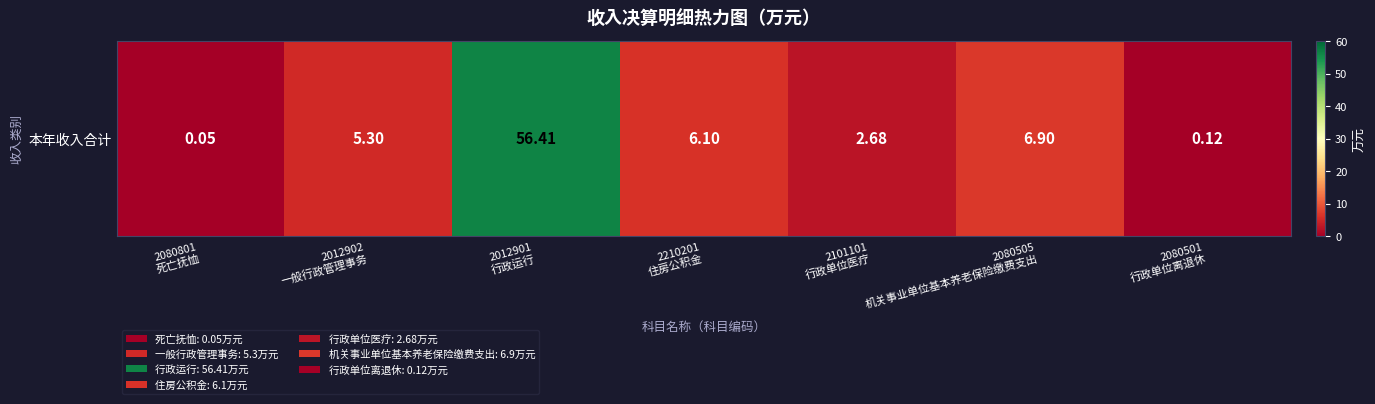

What is the smallest value displayed?

0.1